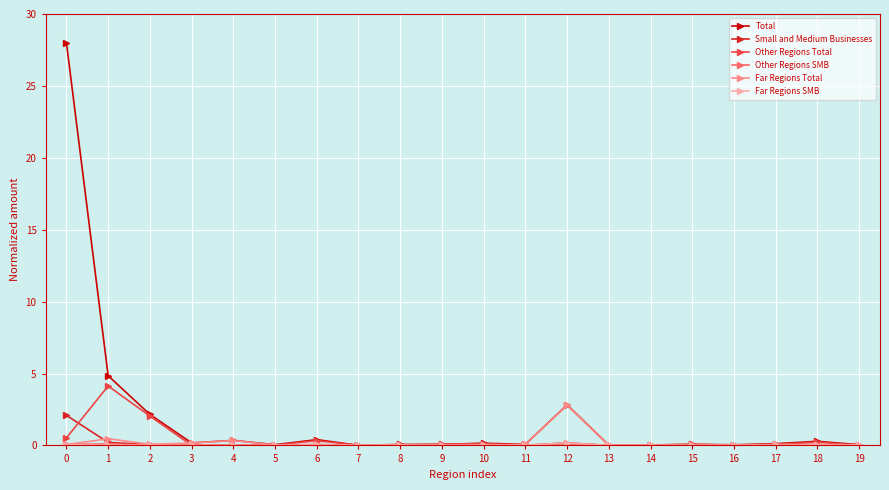

Is this an area chart (filled region under the line)?

No